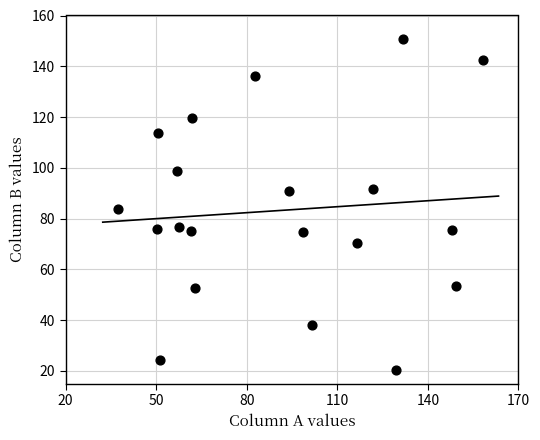

What is the range of Y values (max minus min)?

130.6